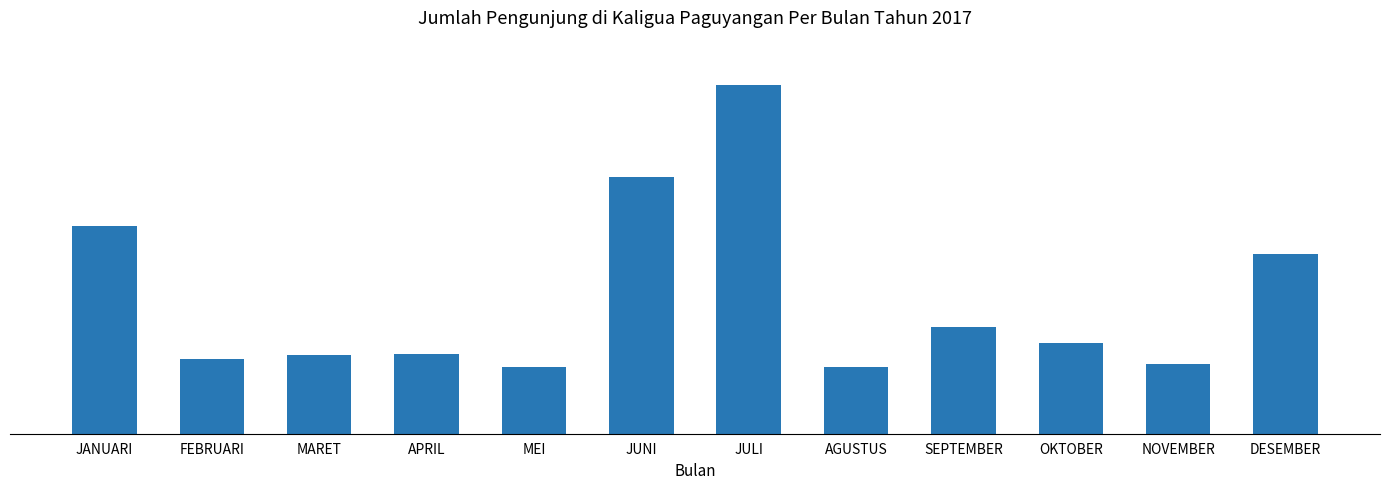

What is the difference between the maximum and minimum values?

20014